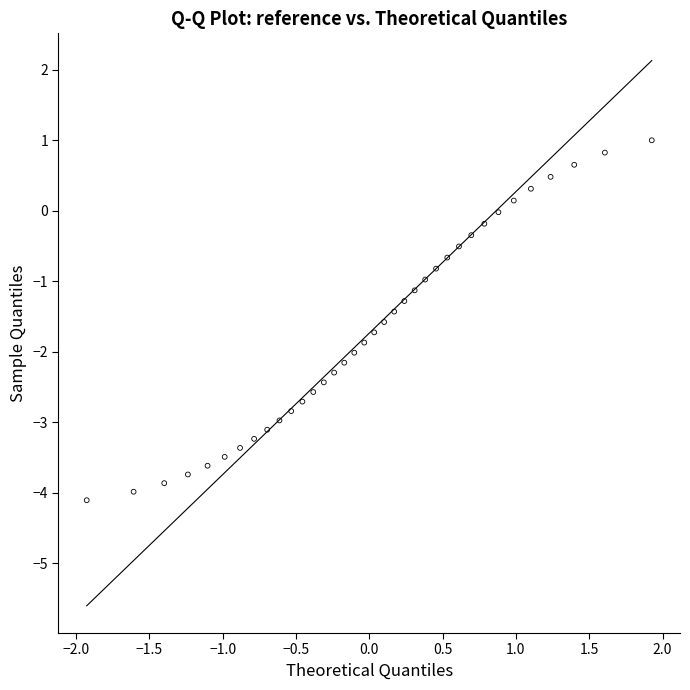

What is the range of X values (max minus min)?

3.9